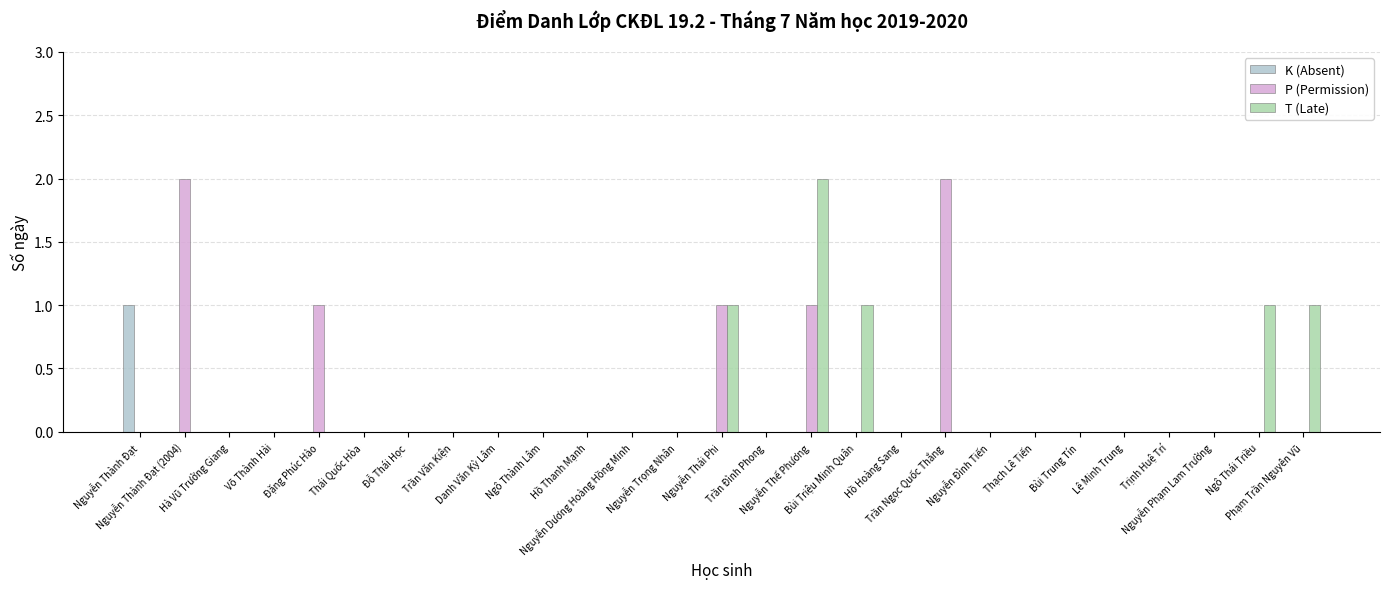

What is the sum of all K (Absent) values?

1